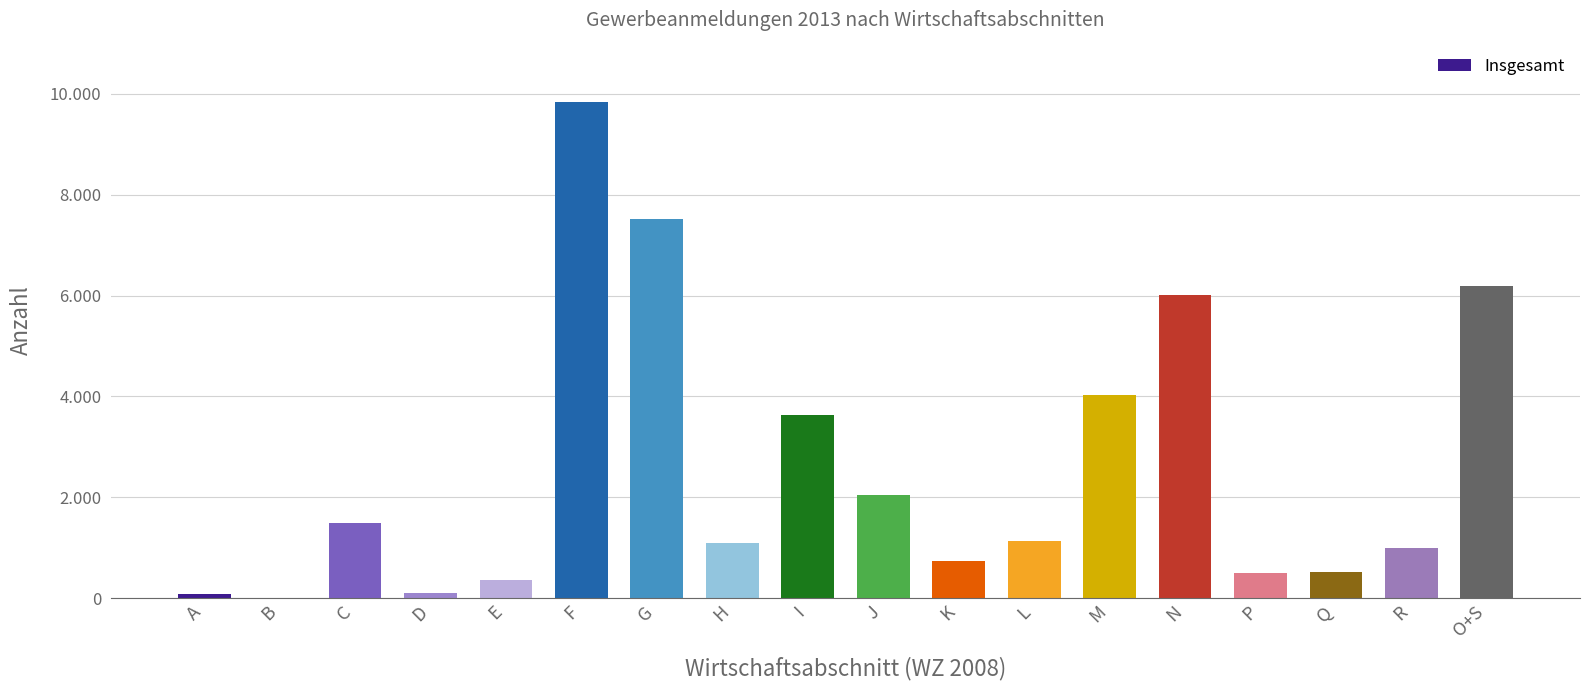

What is the value of the 3rd bar from the left?

1489